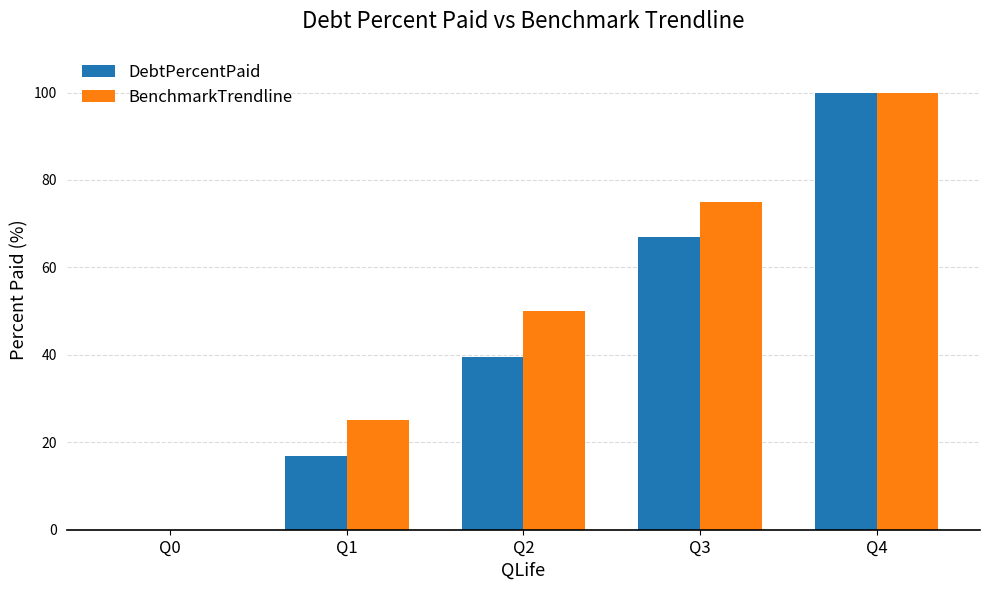

At which label does BenchmarkTrendline reach its peak?

Q4